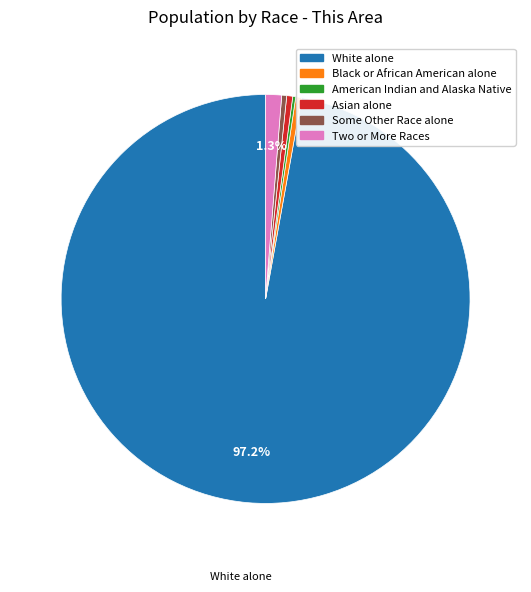

Is there any slice that represents more than half of the pie?

Yes